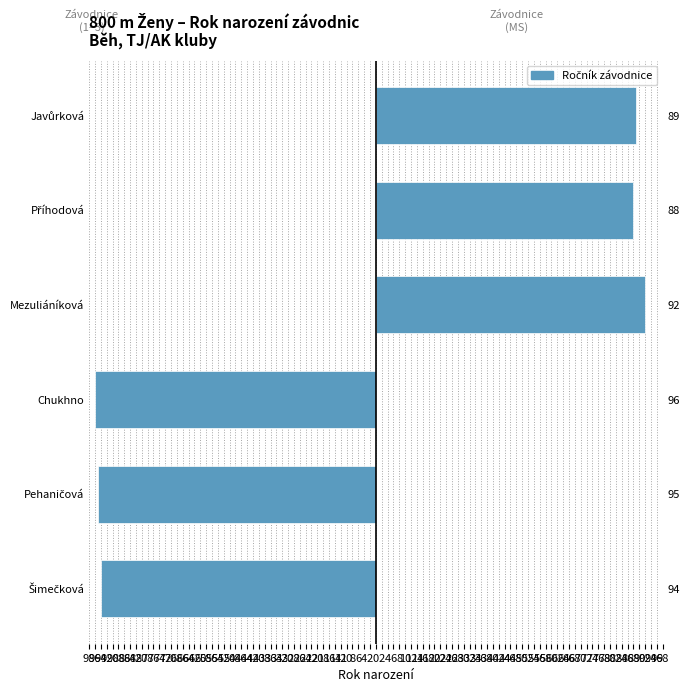

What is the minimum value for Závodnice (MS)?

88